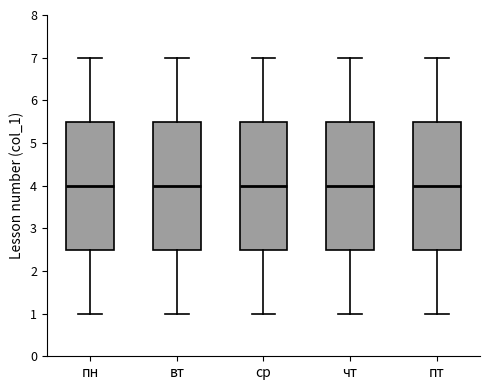

Reading left to right, transcribe this box plot: for each box, give where its median line is, the range the box spans, and where its two whiskers end, as read against the y-axis. The values are not printed on the chart, so give them approximately, as read against the axis.

пн: median 4.0, box 2.5 to 5.5, whiskers 1.0 to 7.0
вт: median 4.0, box 2.5 to 5.5, whiskers 1.0 to 7.0
ср: median 4.0, box 2.5 to 5.5, whiskers 1.0 to 7.0
чт: median 4.0, box 2.5 to 5.5, whiskers 1.0 to 7.0
пт: median 4.0, box 2.5 to 5.5, whiskers 1.0 to 7.0